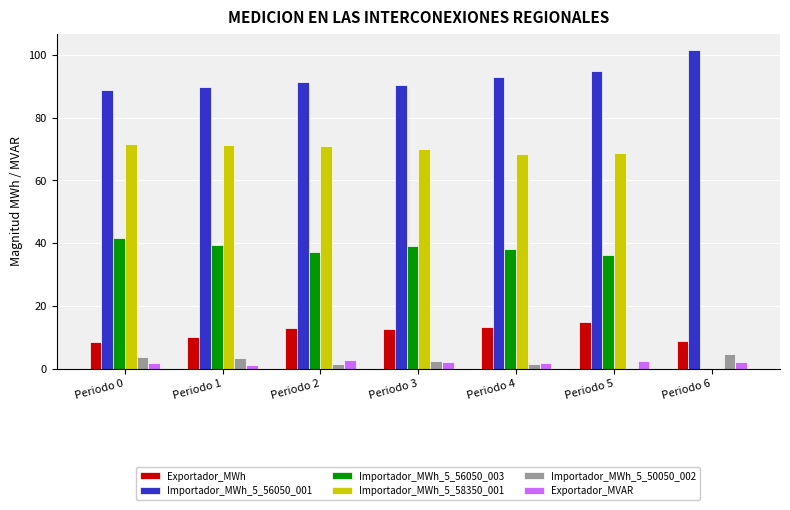

True or false: Importador_MWh_5_50050_002 has a value of 3.6 at Periodo 0.

True